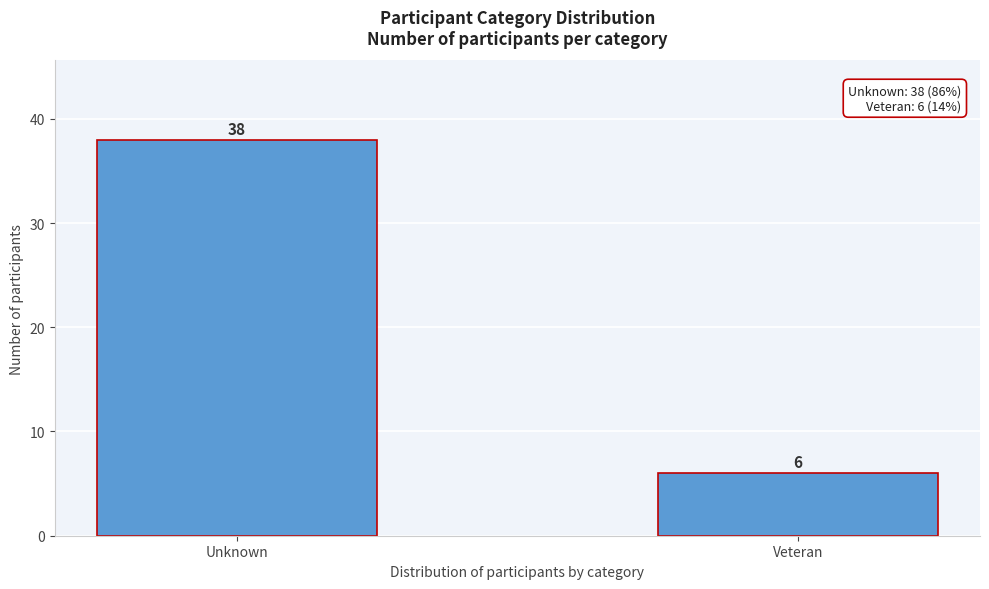

Reading right to left, what are all the values shown in this chart?

6	38